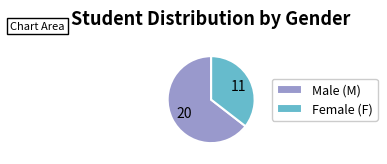

Approximately how many times larger is the value at Female (F) compared to Male (M)?

0.6